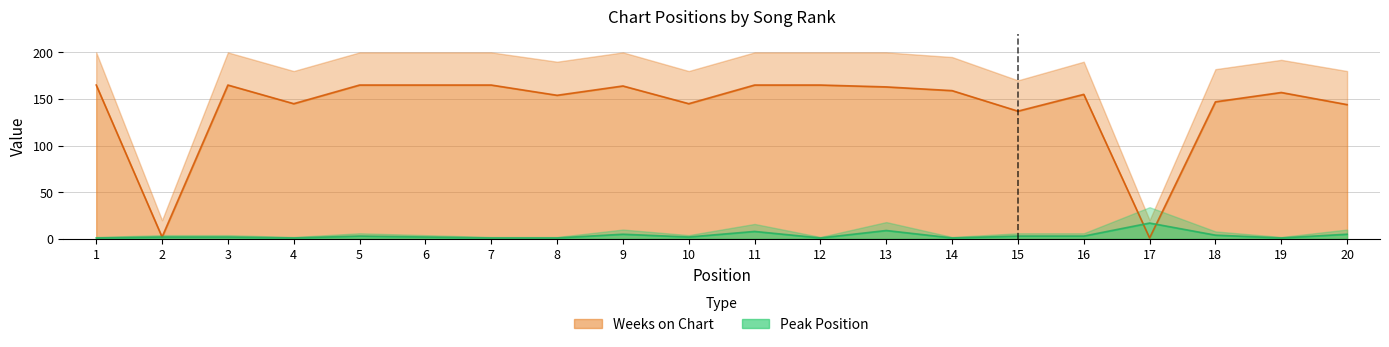

Where is Weeks on Chart nearest to the value 83?

15